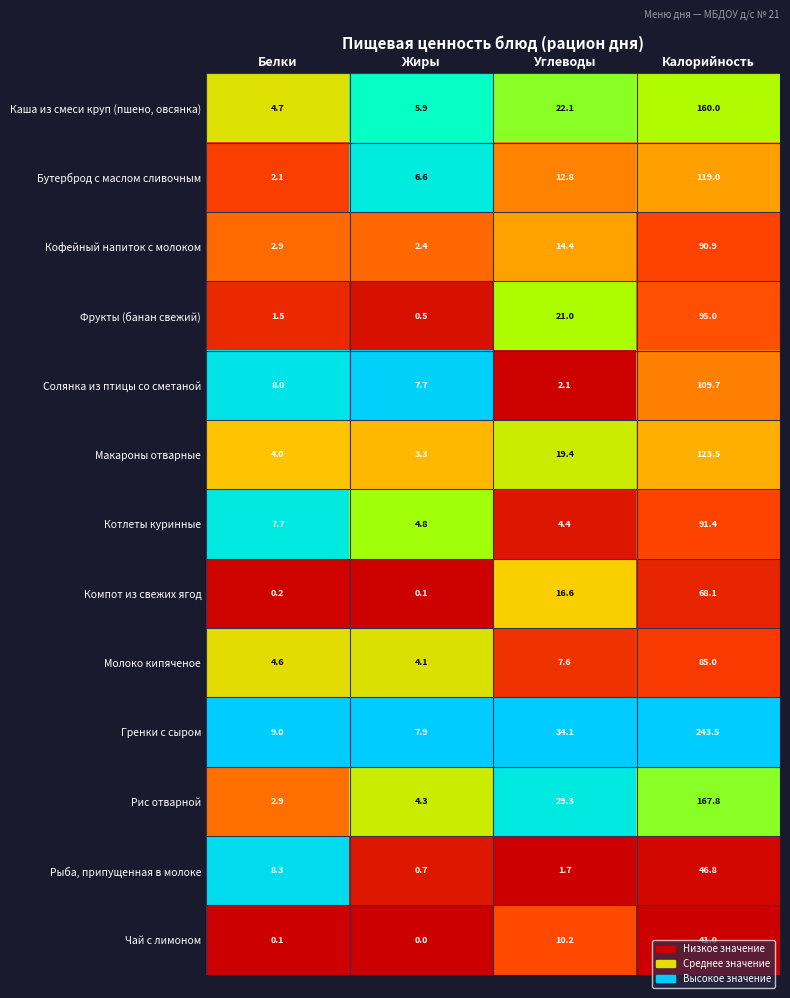

What is the spread (max minus min) of values at Калорийность?

202.5